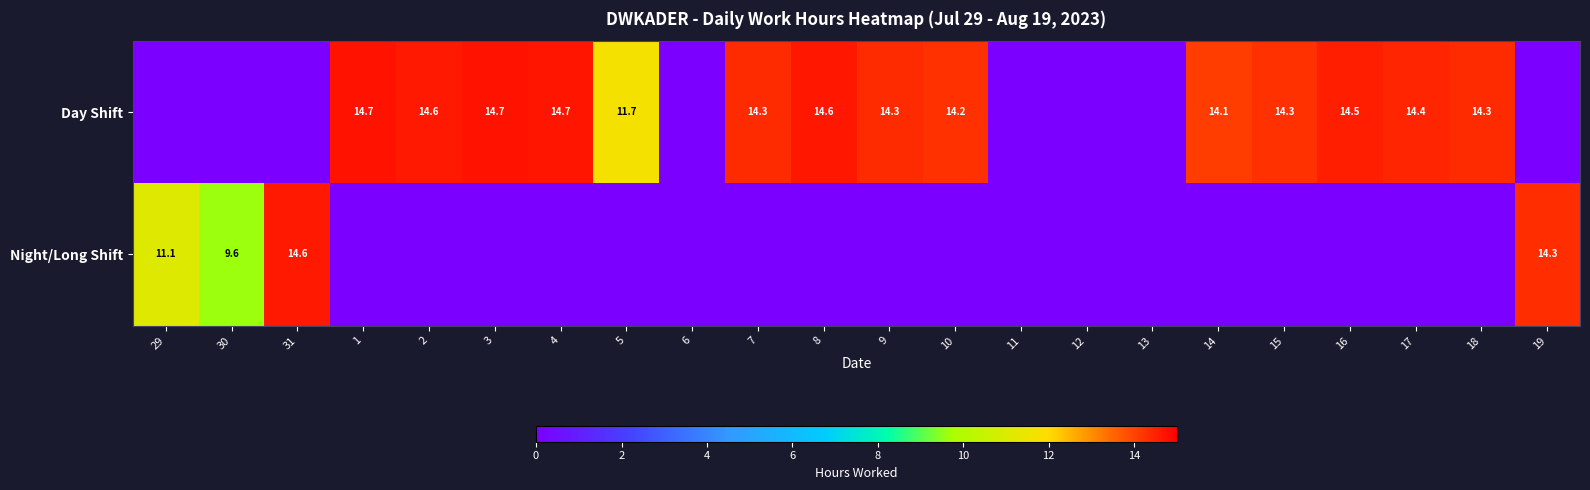

At how many categories does at least one series exceed 6?

18